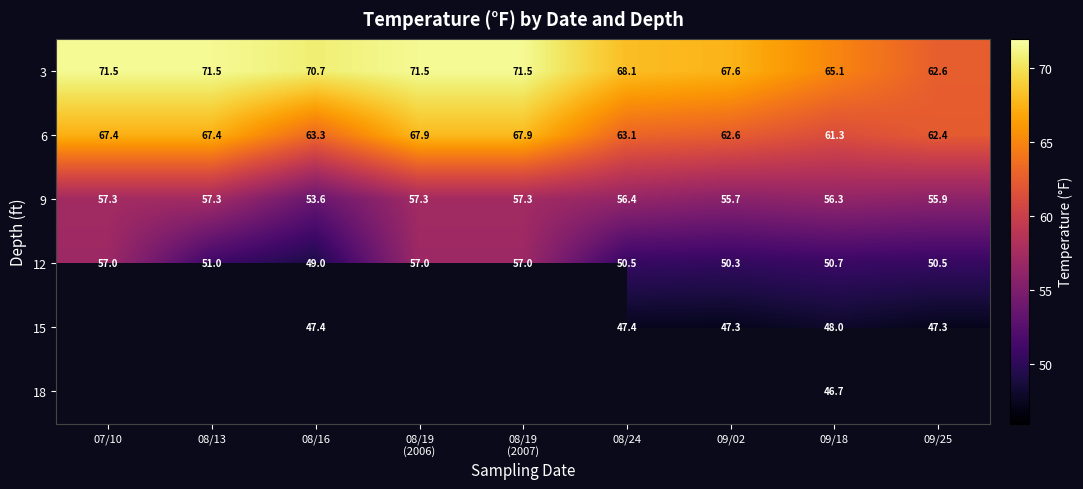

The value of 9 at 09/02 is 78.3. True or false?

False